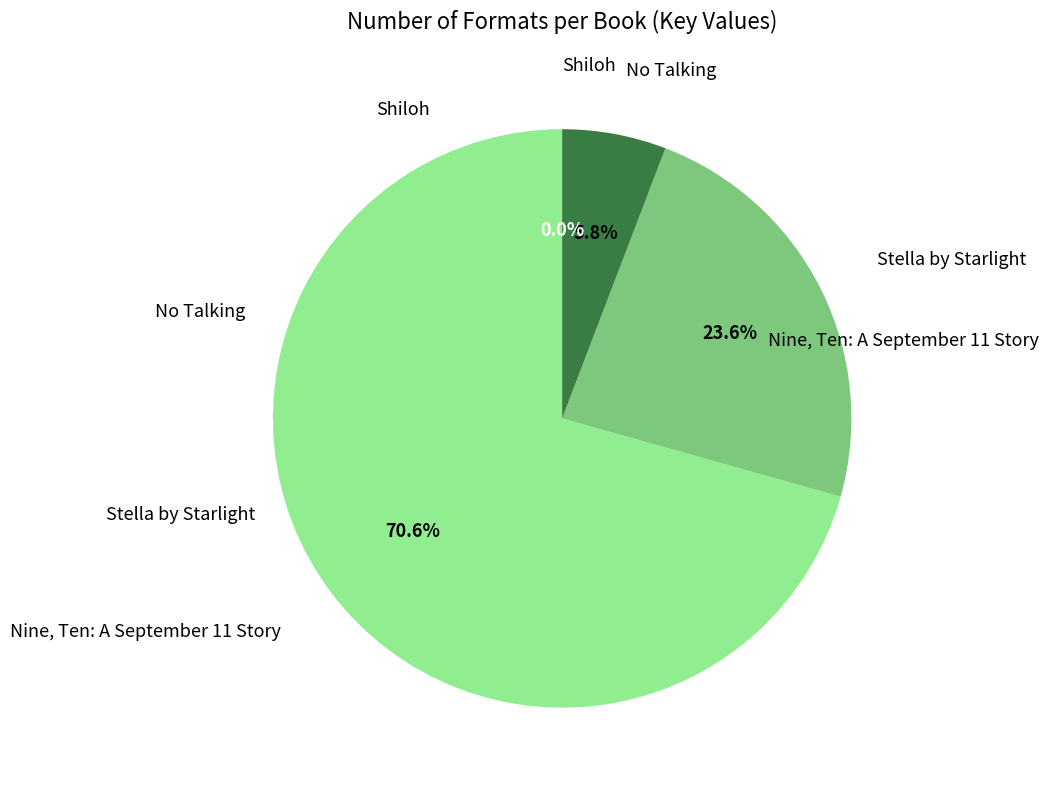

Is there any slice that represents more than half of the pie?

Yes